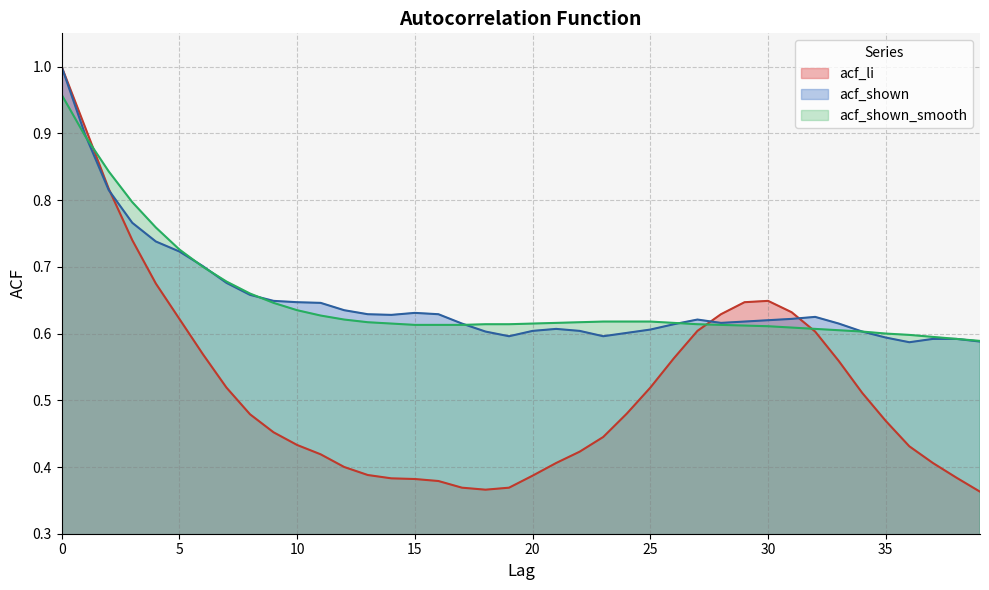

True or false: acf_li and acf_shown intersect in this chart.

True